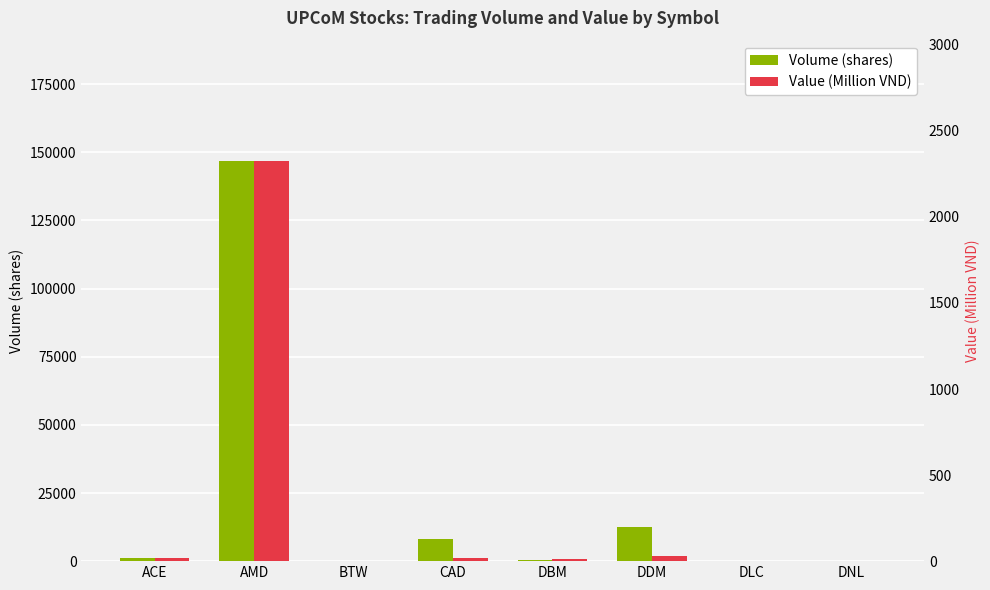

At which category is the sum across all series the highest?

AMD